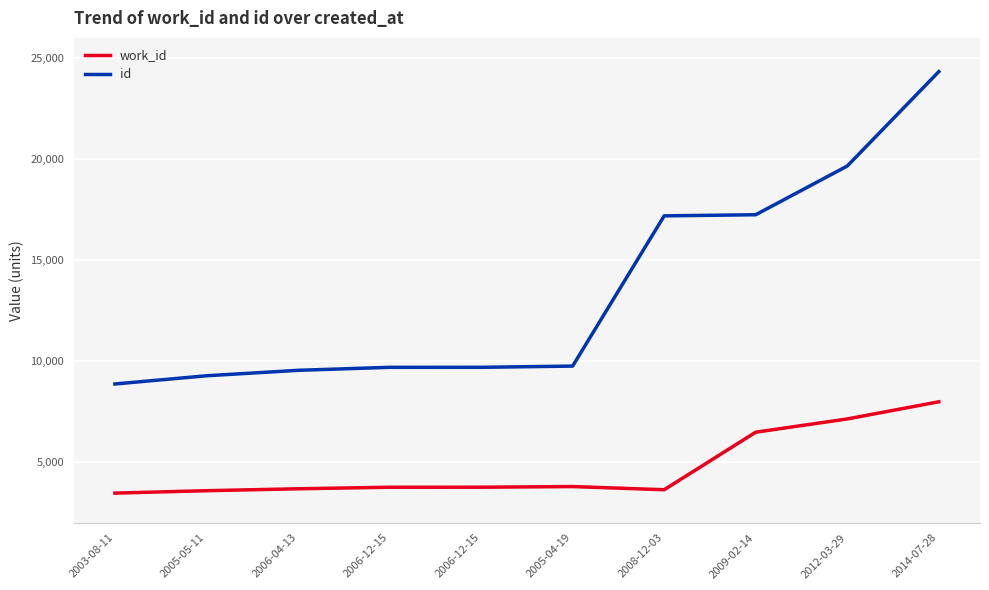

List the series in order of their peak value, highest first.

id, work_id